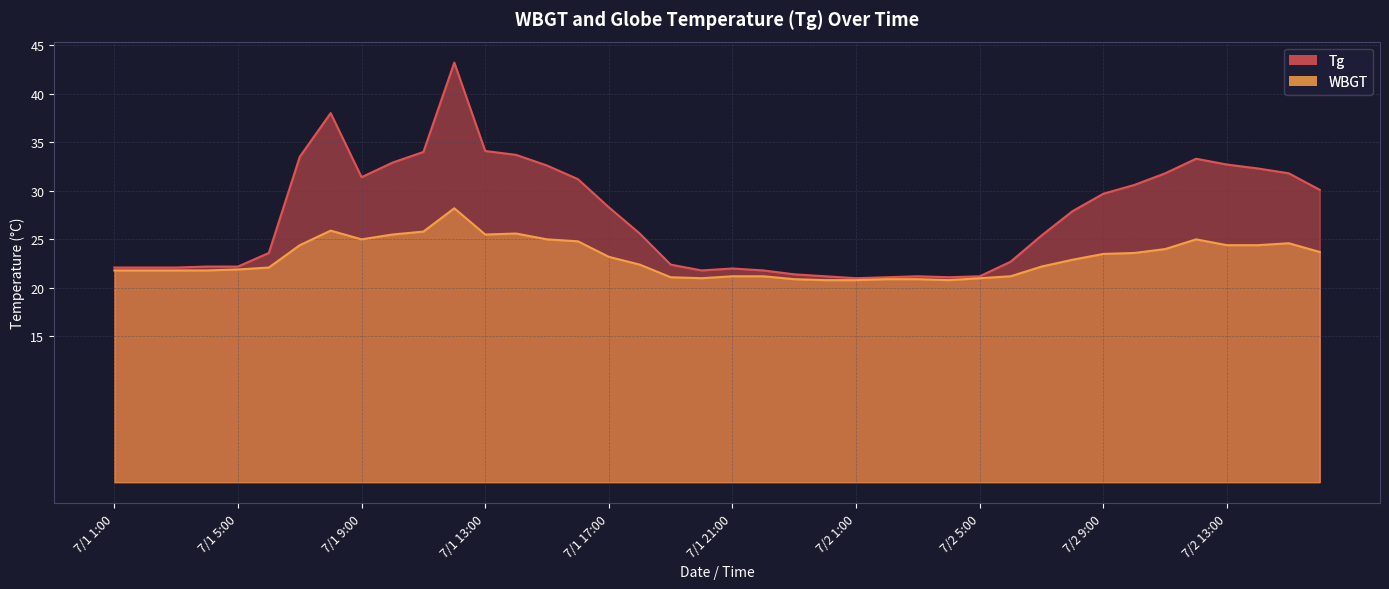

Count the number of categories in the chart.

40